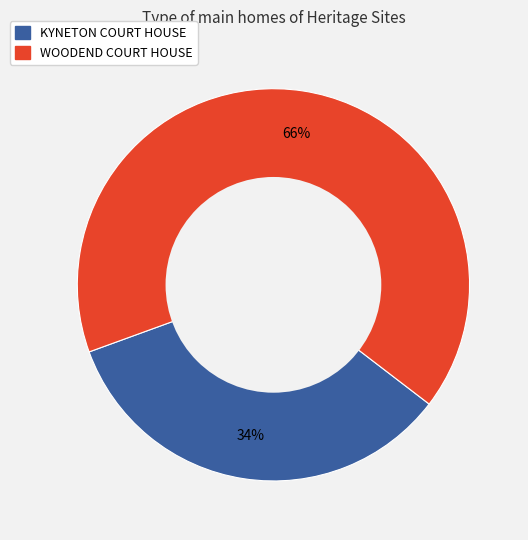

To the nearest percent, what is the difference between the WOODEND COURT HOUSE and KYNETON COURT HOUSE slice percentages?

32%